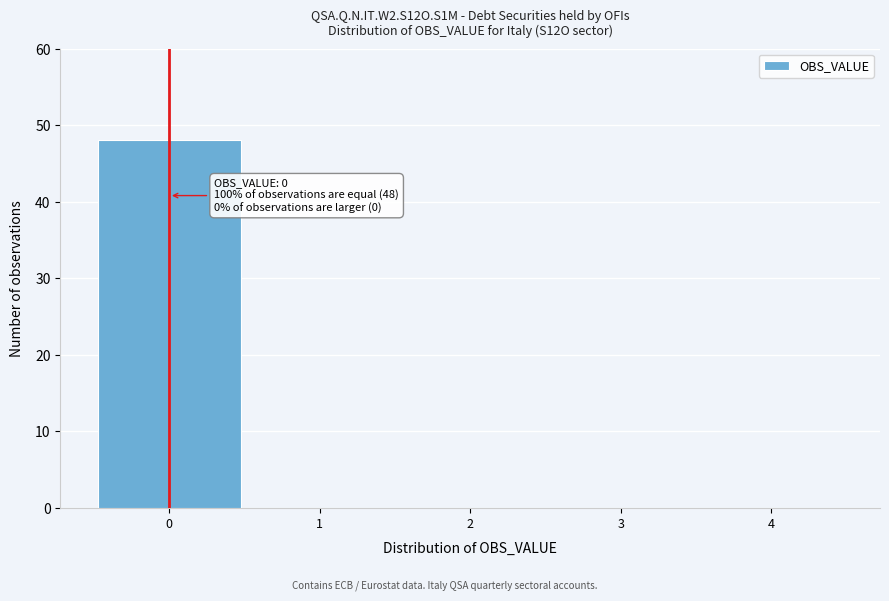

Over which range of the x-axis is the bar tallest?

-0.5 to 0.5